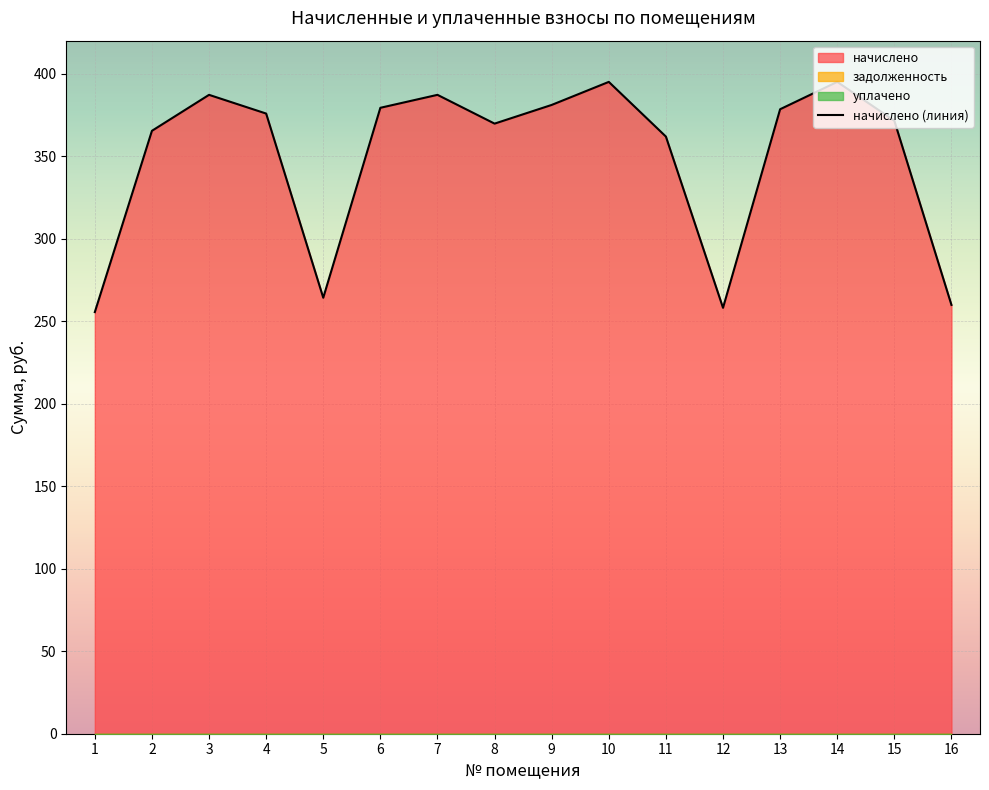

True or false: уплачено has a value of 0.0 at 11.

True